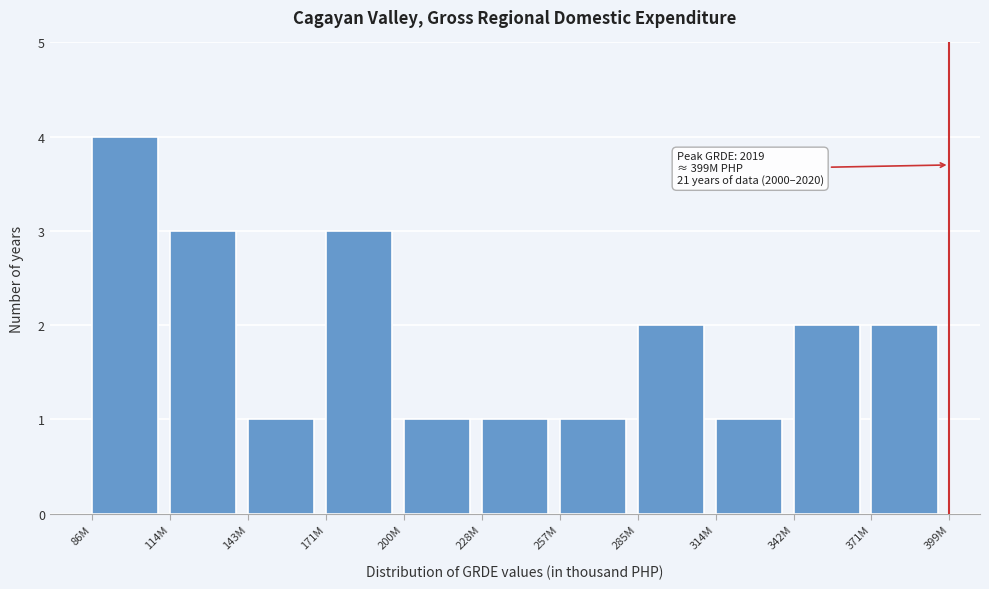

Reading left to right, what are all the values shown in this chart?

4	3	1	3	1	1	1	2	1	2	2